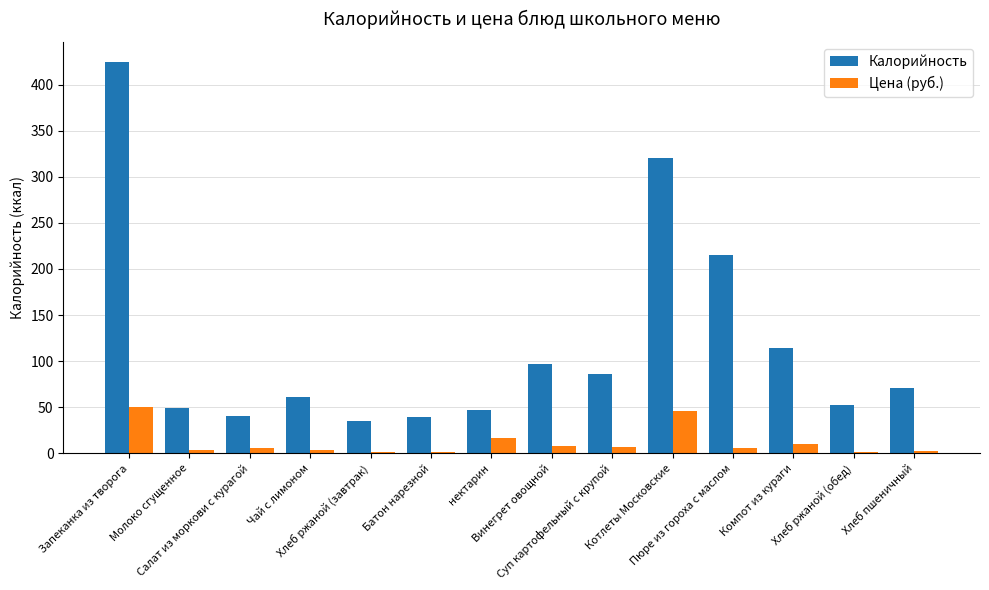

The value of Калорийность at Винегрет овощной is 36.2. True or false?

False